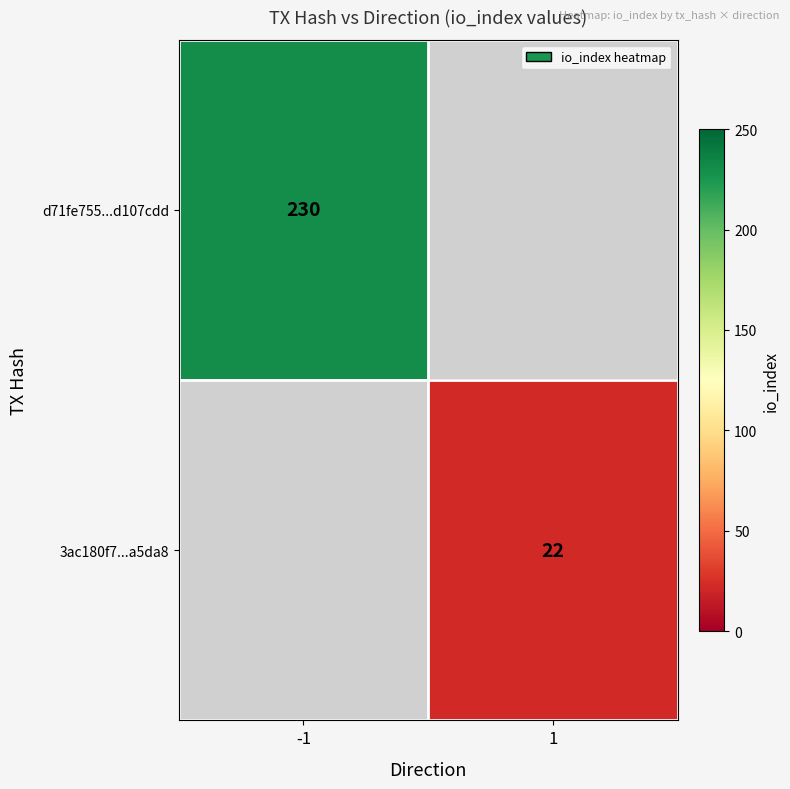

Is it true that d71fe755...d107cdd equals 81 at -1?

False